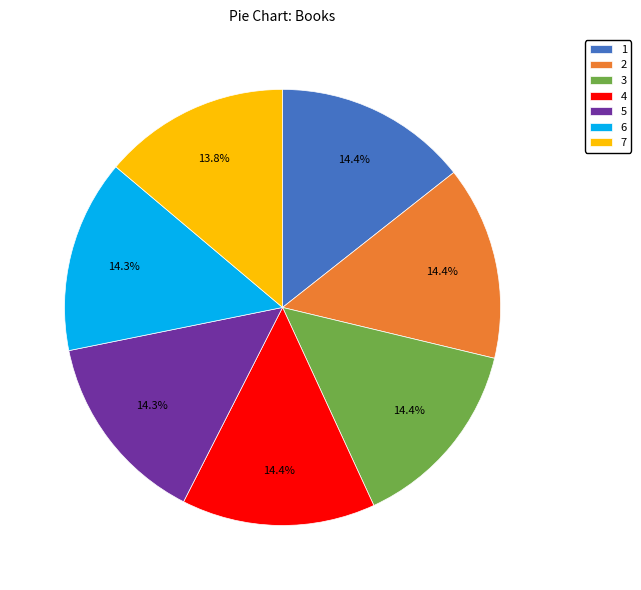

How many slices are in this pie chart?

7